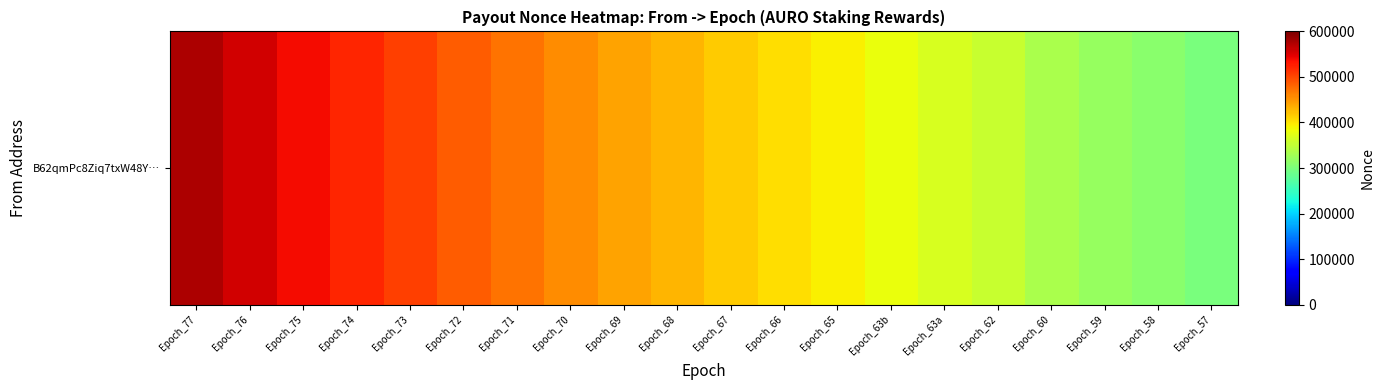

The chart shows a value of 176817 at Epoch_63a. True or false?

False